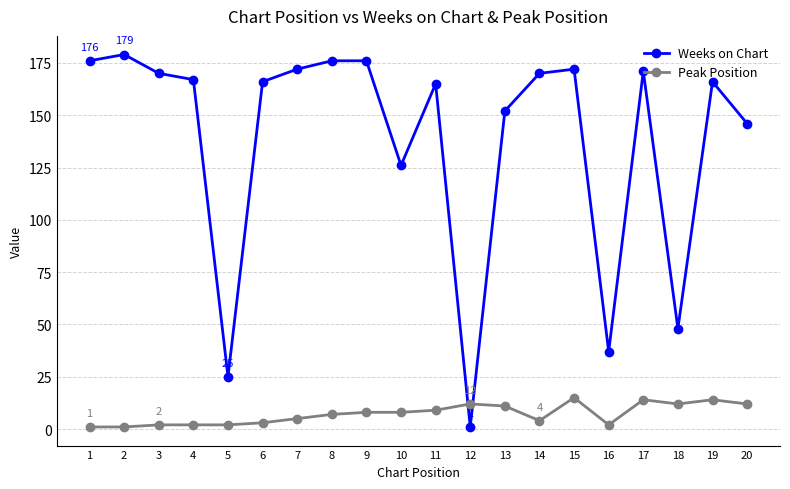

At 20, list the series in order from largest to smallest.

Weeks on Chart, Peak Position